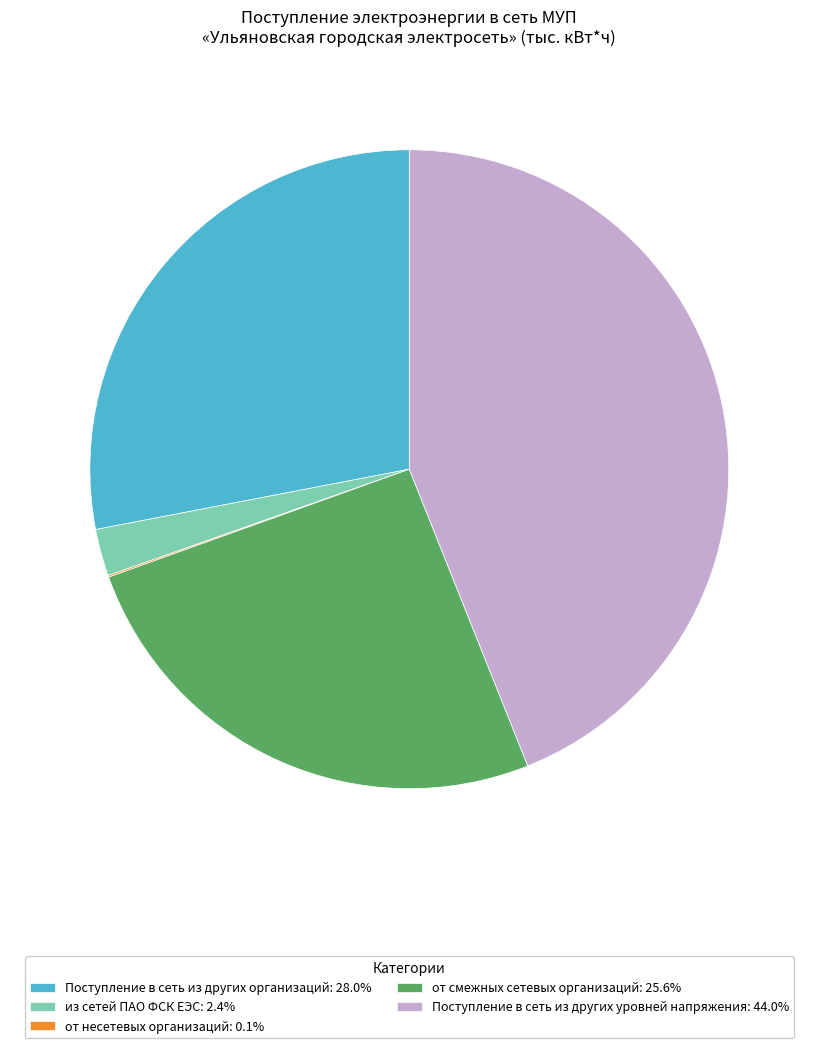

Is из сетей ПАО ФСК ЕЭС the majority of the pie?

No